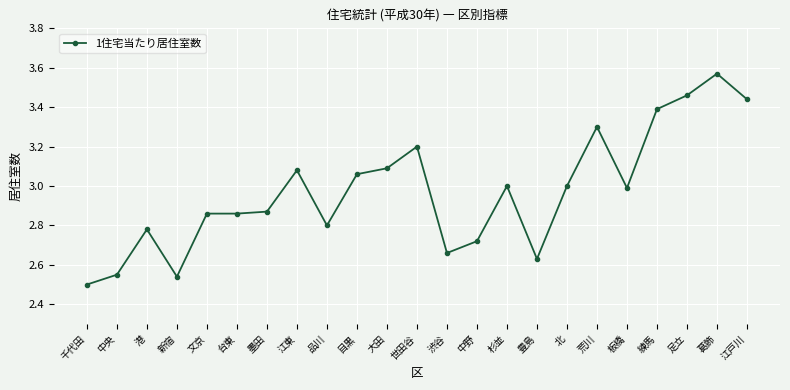

Approximately how many times larger is the value at 品川 compared to 荒川?

0.8